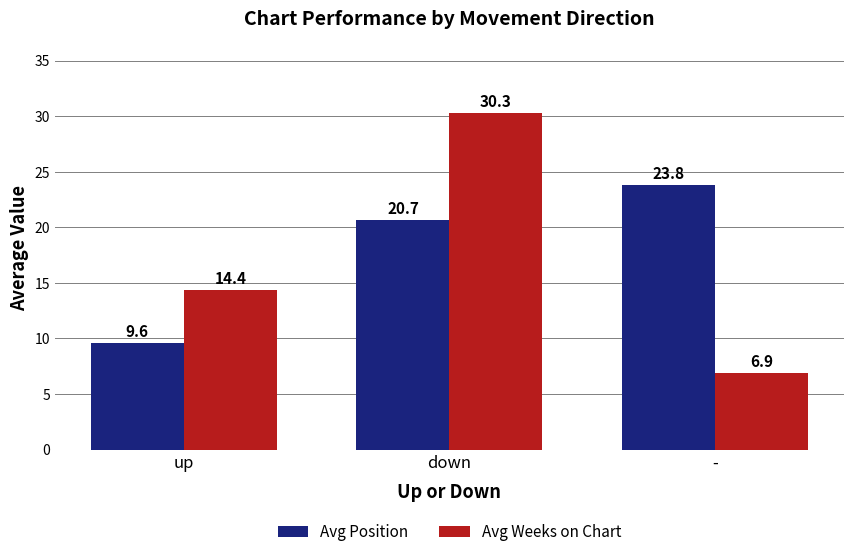

Are the bars horizontal?

No